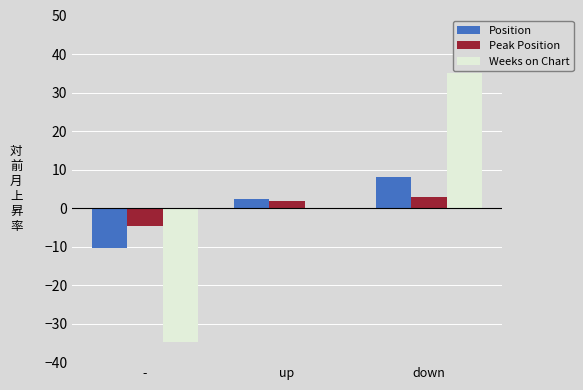

Which category has the highest value in the Weeks on Chart series?

down